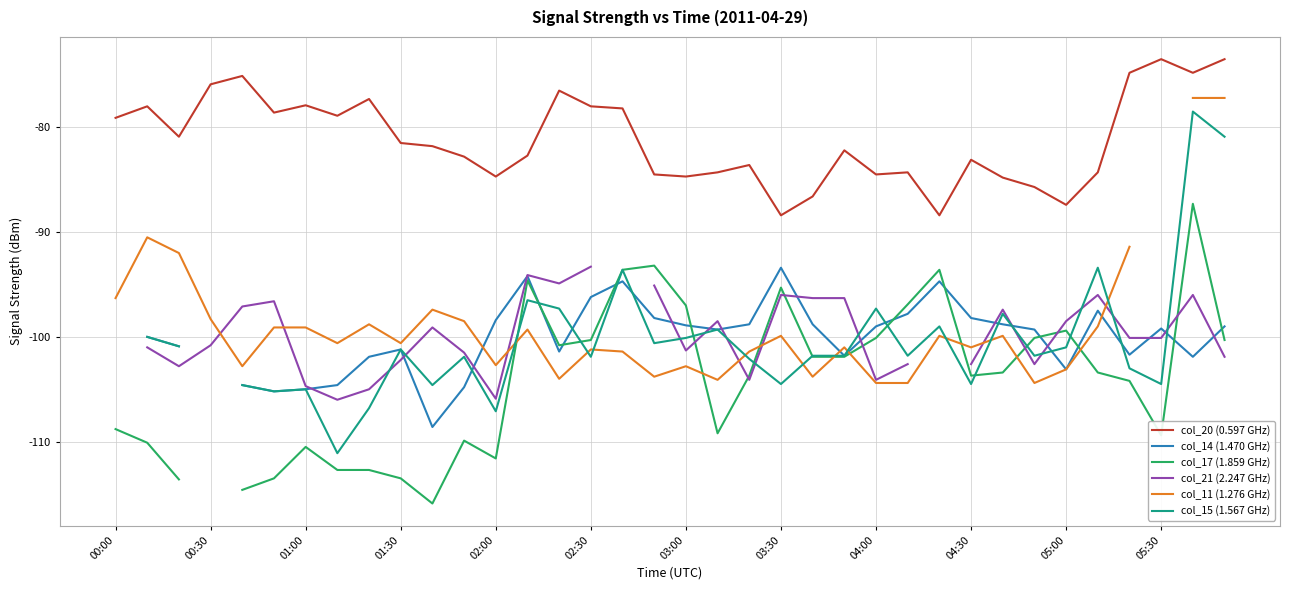

Is the value of col_21 (2.247 GHz) at 34 greater than the value of col_17 (1.859 GHz) at 20?

Yes